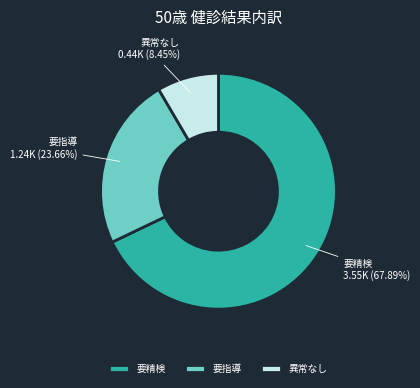

What is the largest slice in the pie chart?

要精検